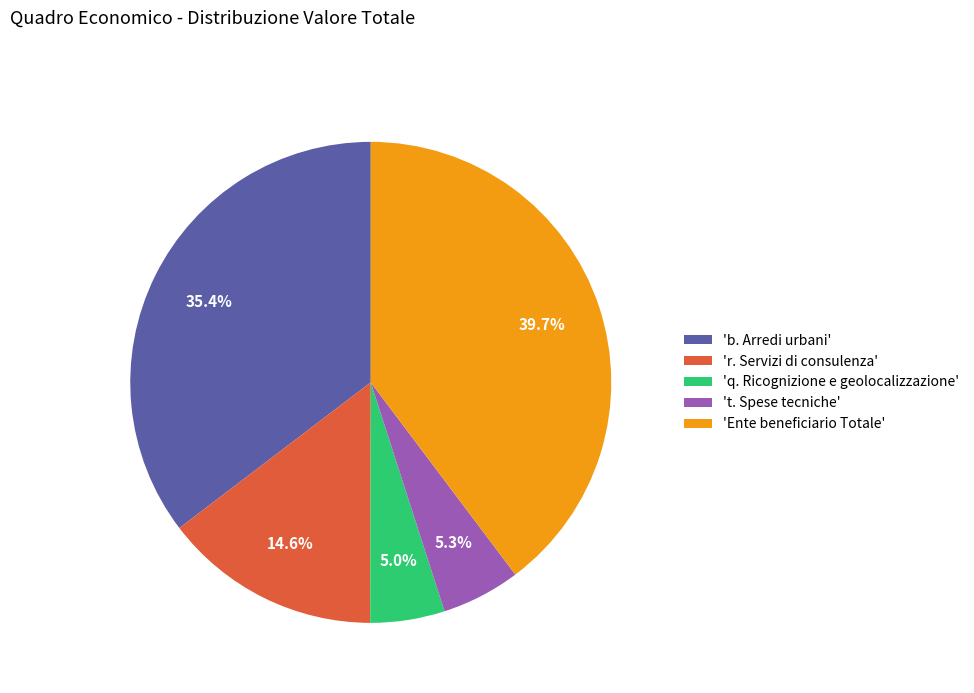

Between 't. Spese tecniche' and 'b. Arredi urbani', which is larger?

'b. Arredi urbani'